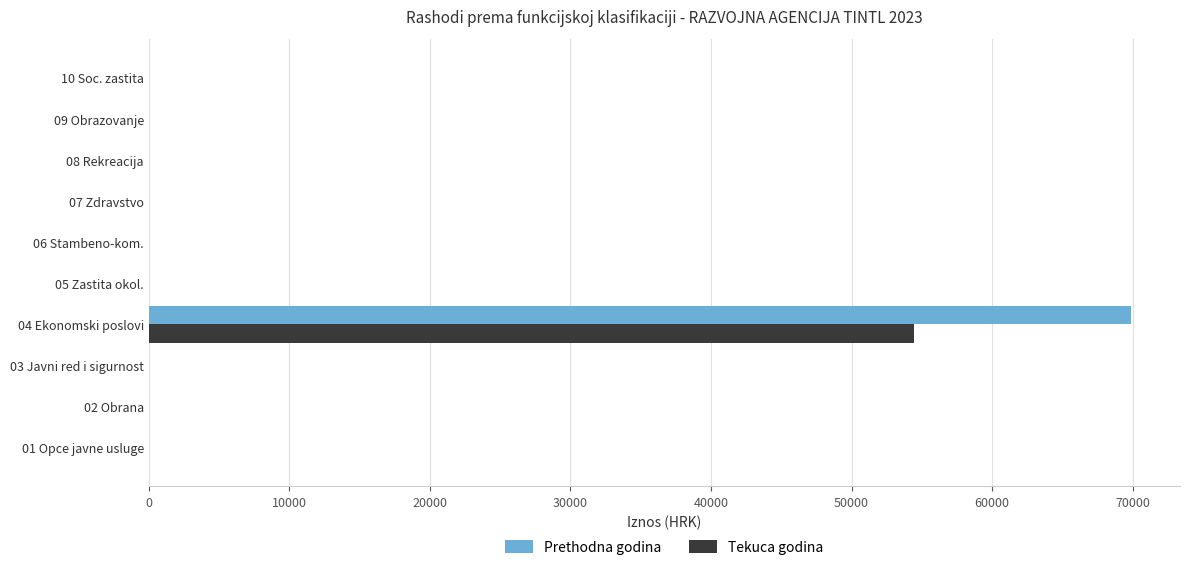

The value of Prethodna godina at 01 Opce javne usluge is 0.0. True or false?

True